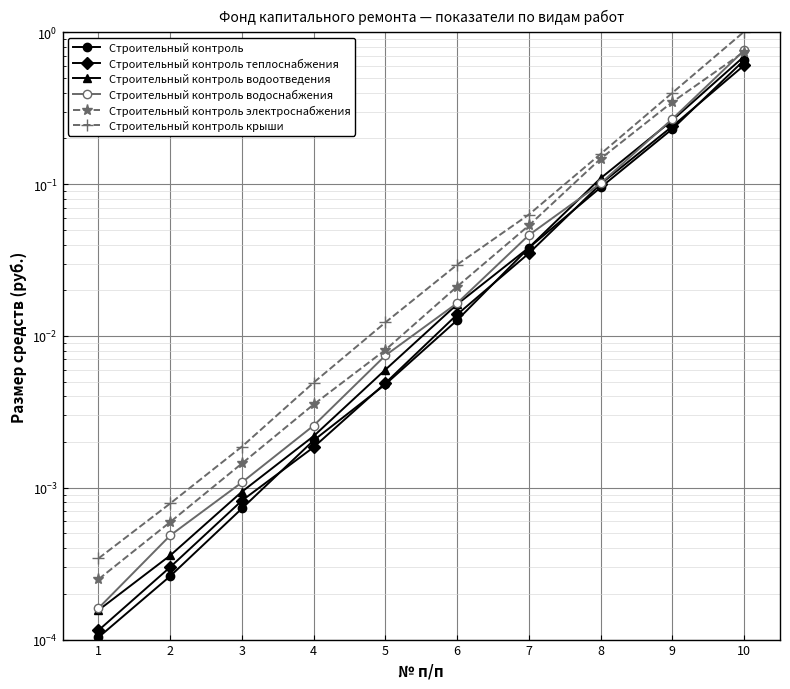

Is it true that Строительный контроль водоснабжения equals 0.0 at 5?

True